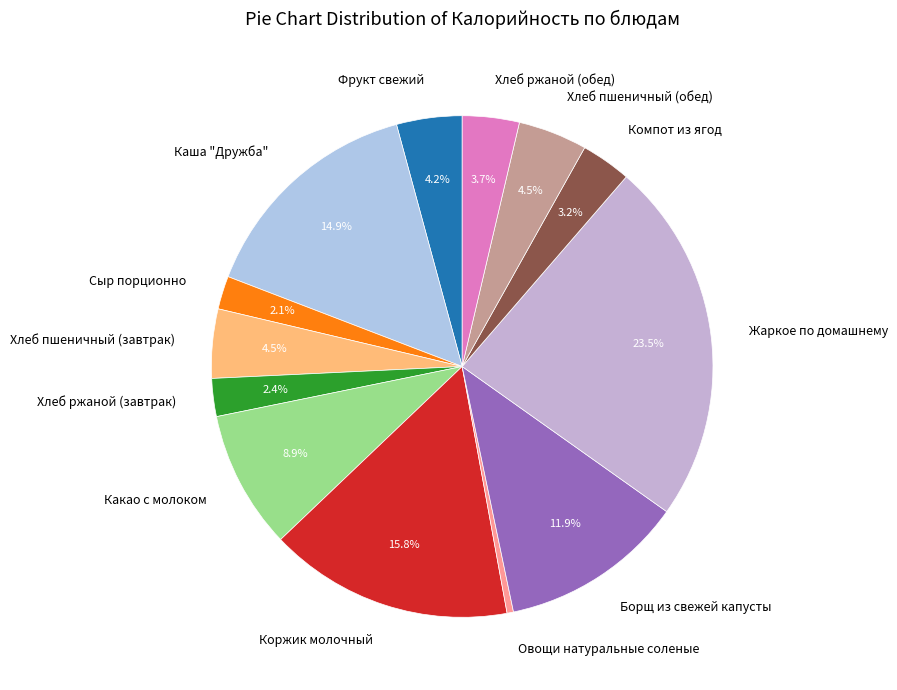

How much of the chart is everything except Хлеб пшеничный (завтрак)?

95.5%